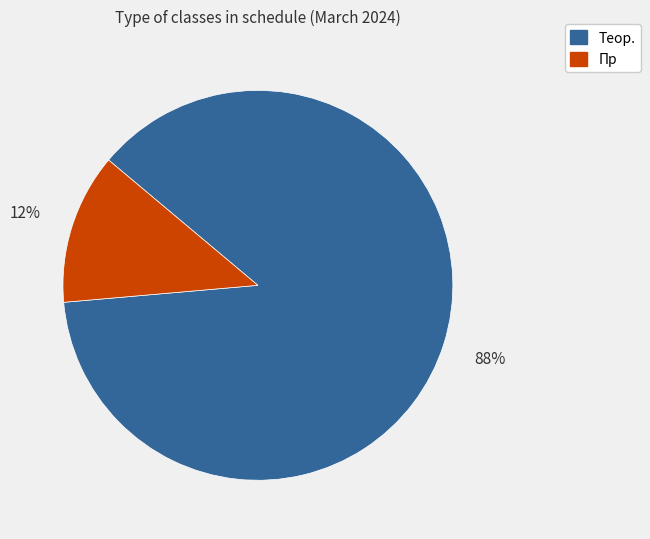

Count the number of slices in the pie.

2